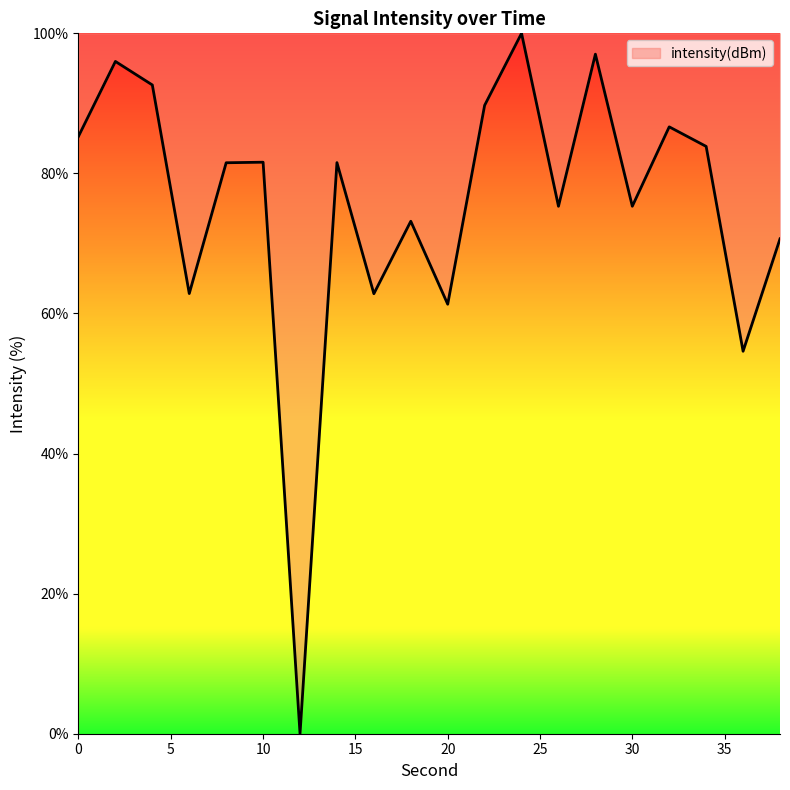

What is the maximum value shown in the chart?

100.0